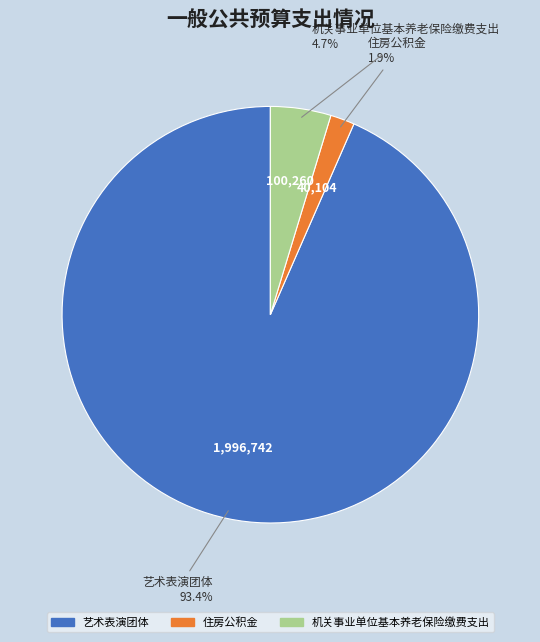

What percentage is NOT represented by 艺术表演团体?

6.6%